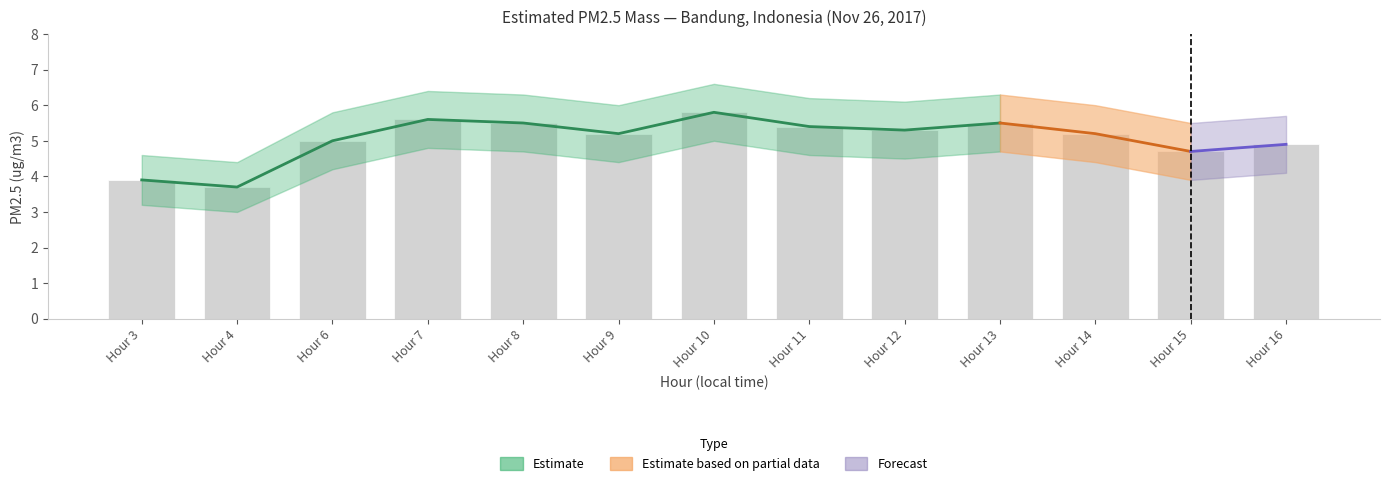

Where is PM2.5 Lower nearest to the value 4?

16